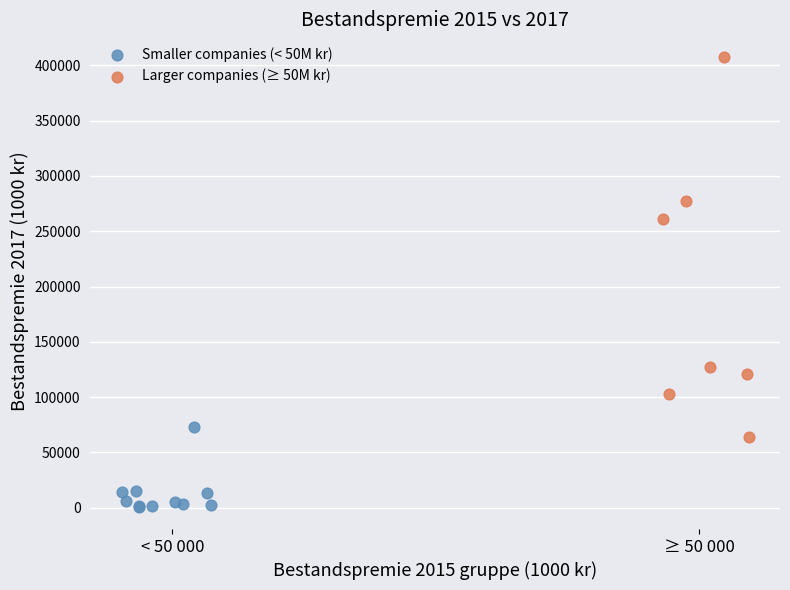

What are all the series names shown in the legend?

Smaller companies (< 50M kr), Larger companies (≥ 50M kr)